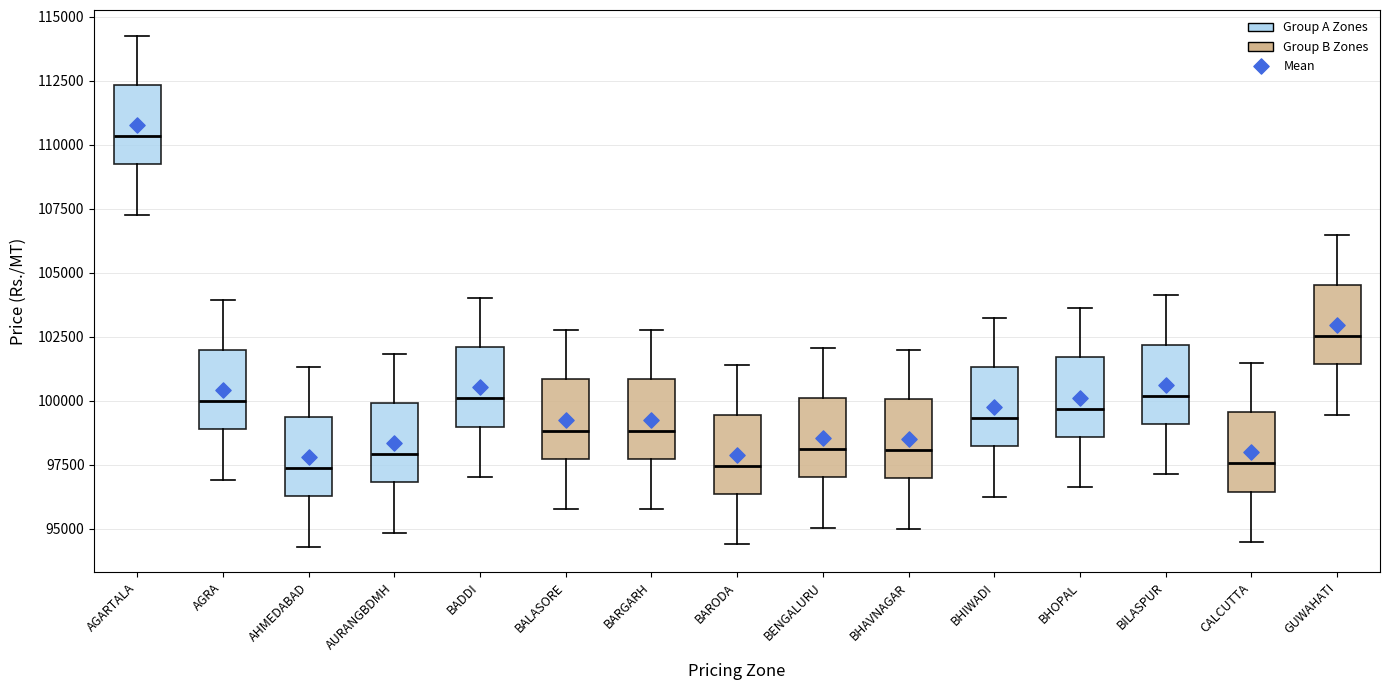

Where does the lower whisker of the box for BHAVNAGAR end on the y-axis? The values are not printed on the chart, so give them approximately, as read against the axis.

95000